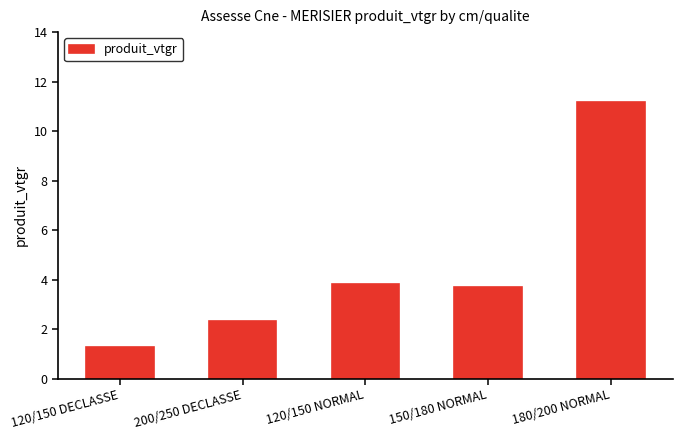

Between 150/180 NORMAL and 180/200 NORMAL, which is larger?

180/200 NORMAL